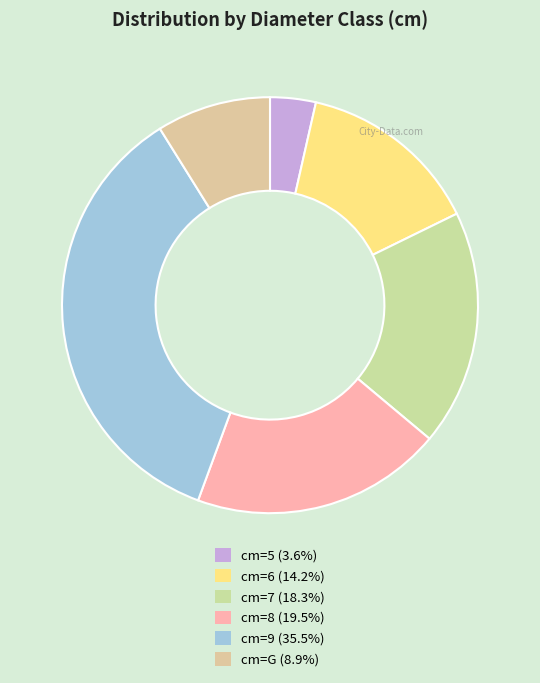

How many slices are in this pie chart?

6